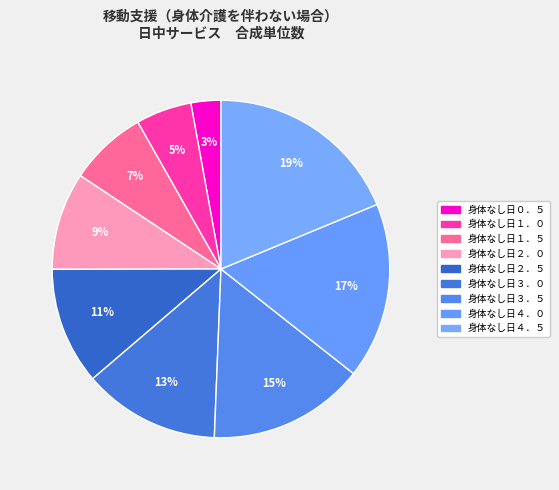

Approximately how many times larger is the value at 身体なし日３．０ compared to 身体なし日１．５?

1.8